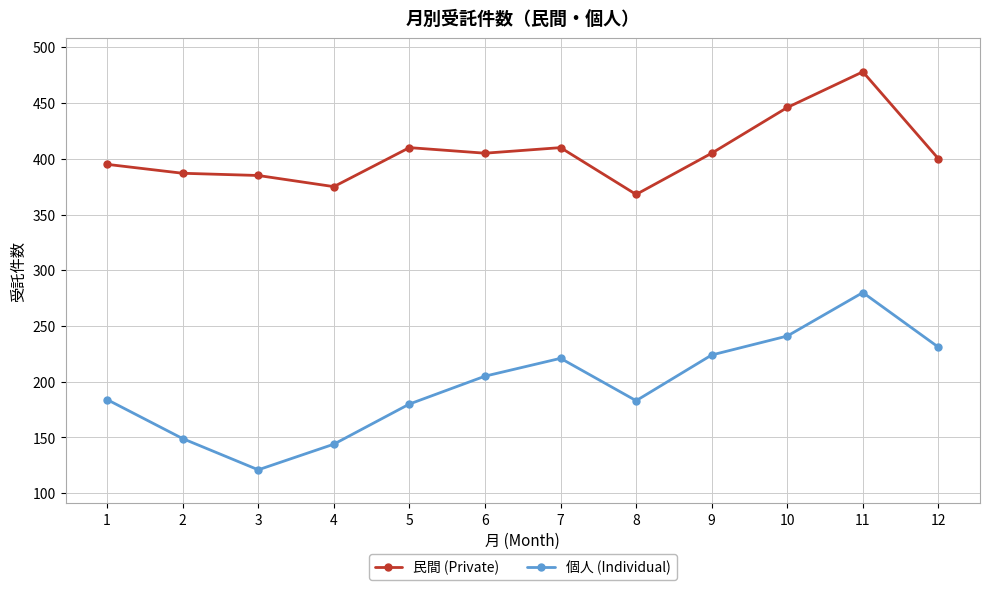

True or false: 個人 (Individual) and 民間 (Private) intersect in this chart.

False